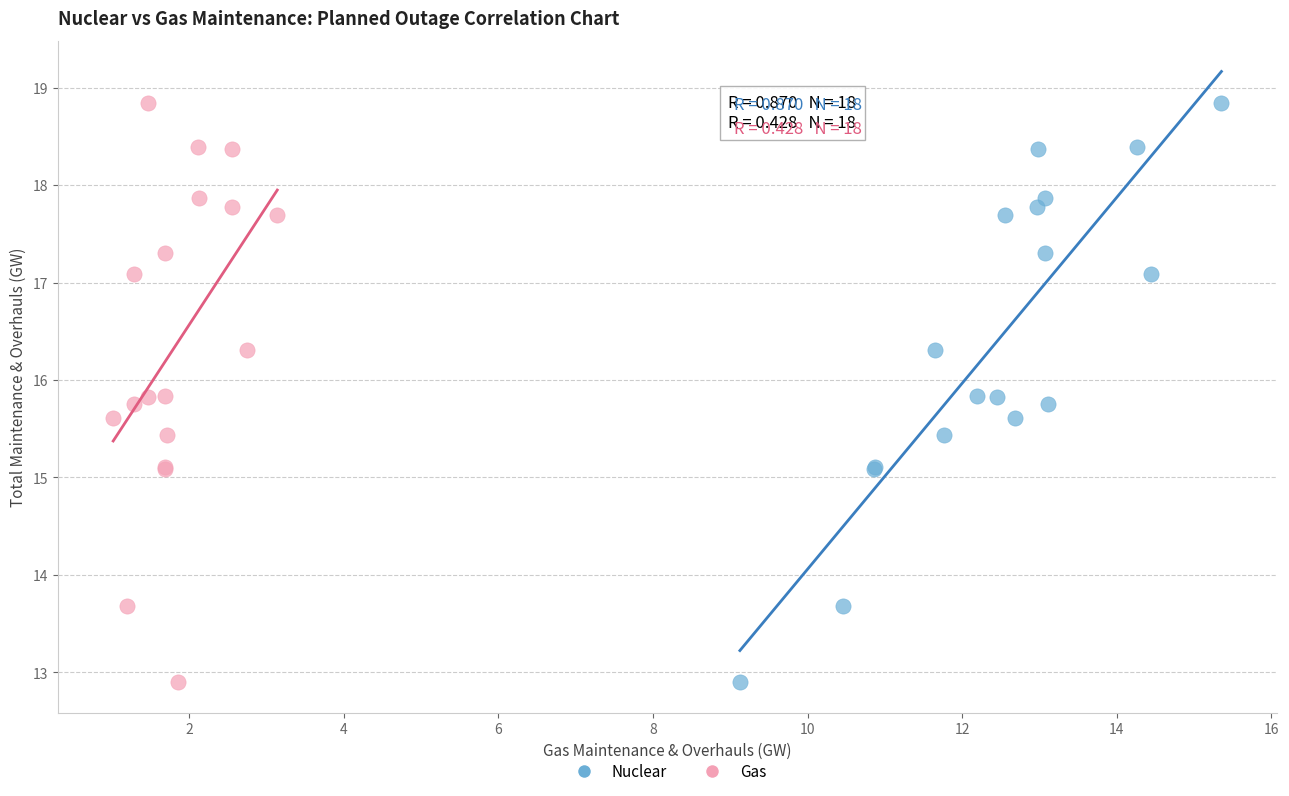

What are all the series names shown in the legend?

Nuclear, Gas